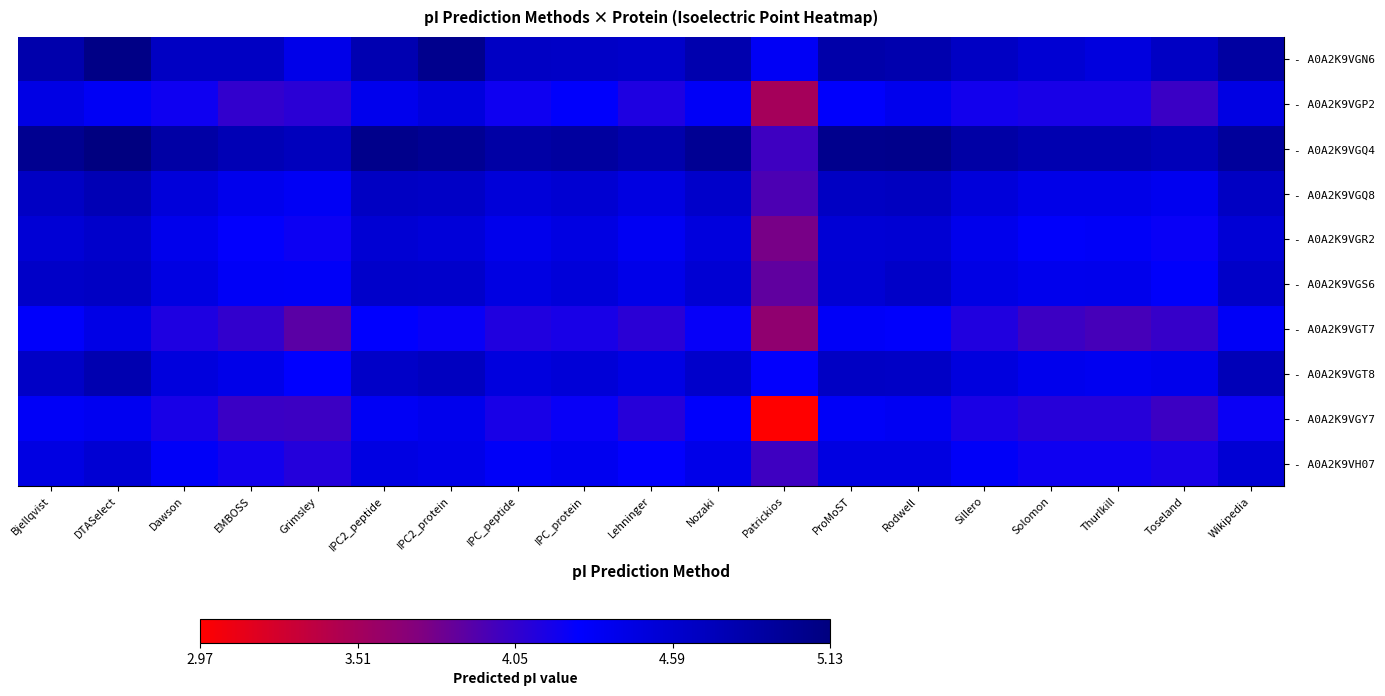

Which series has the largest range (max minus min)?

- A0A2K9VGY7